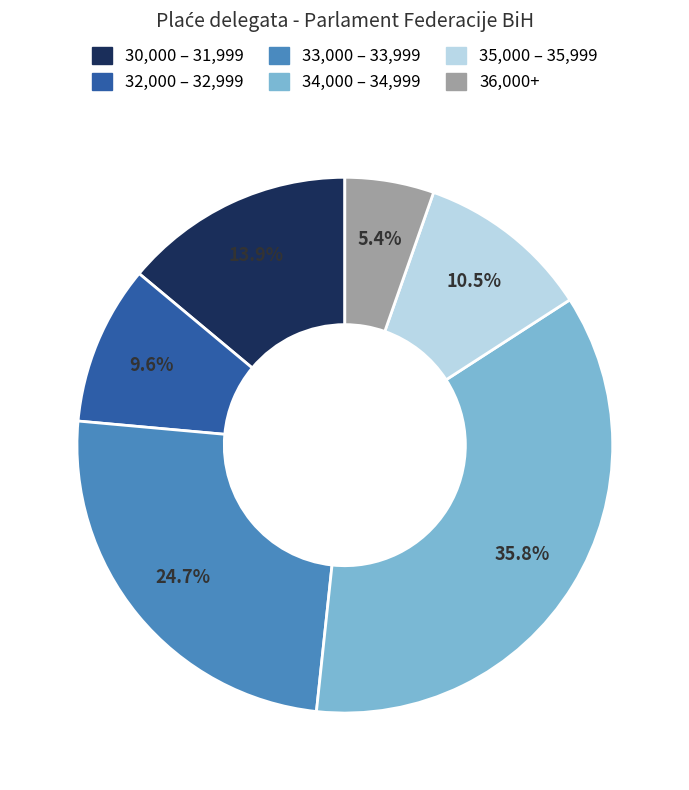

Is there a majority slice in this chart?

No